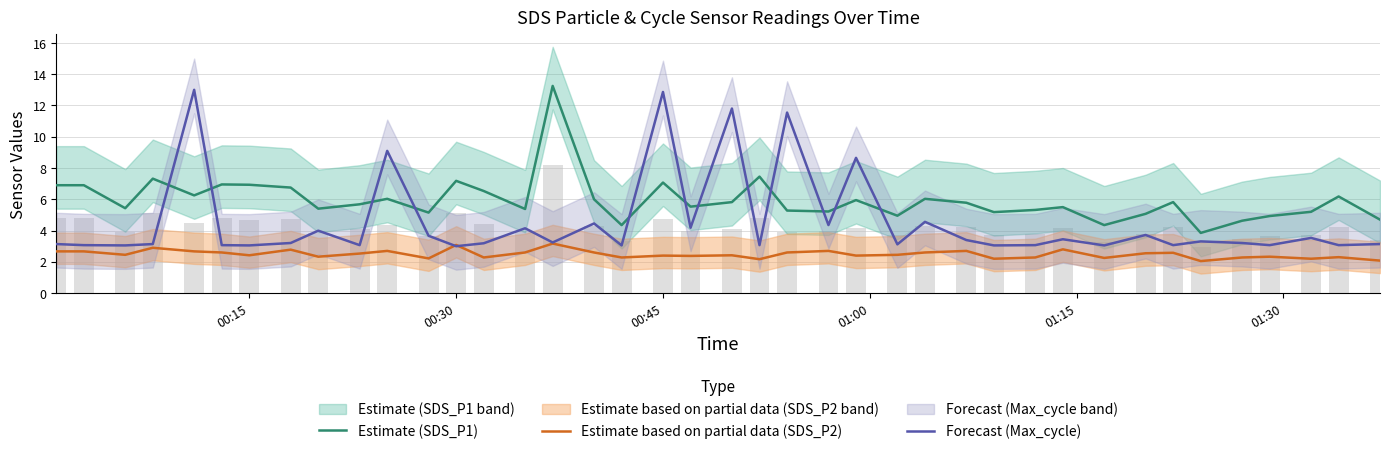

What is the lowest value of the Estimate based on partial data (SDS_P2) series?

2.0